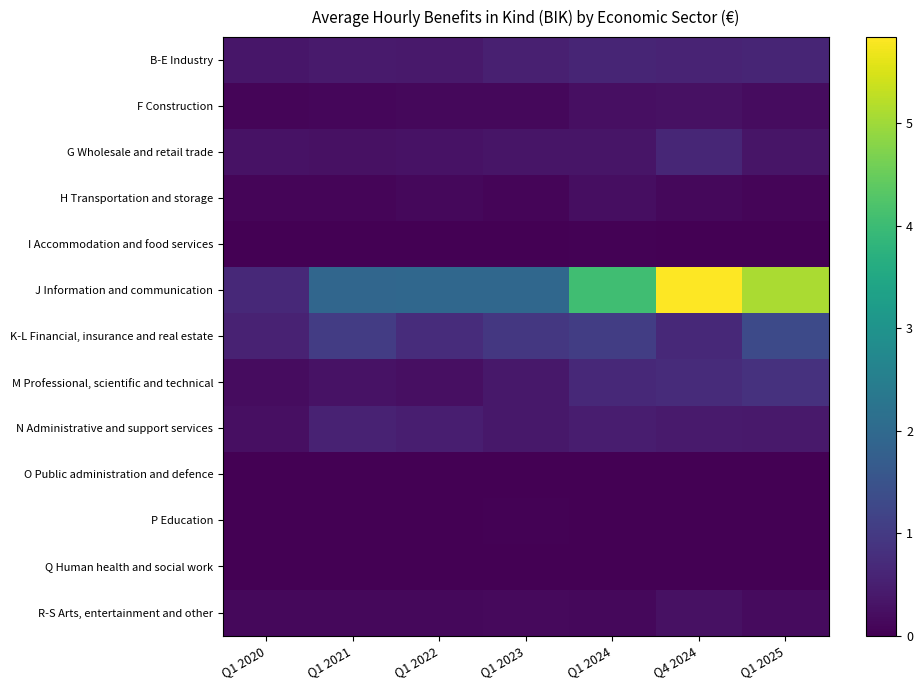

Which series has the largest range (max minus min)?

J Information and communication